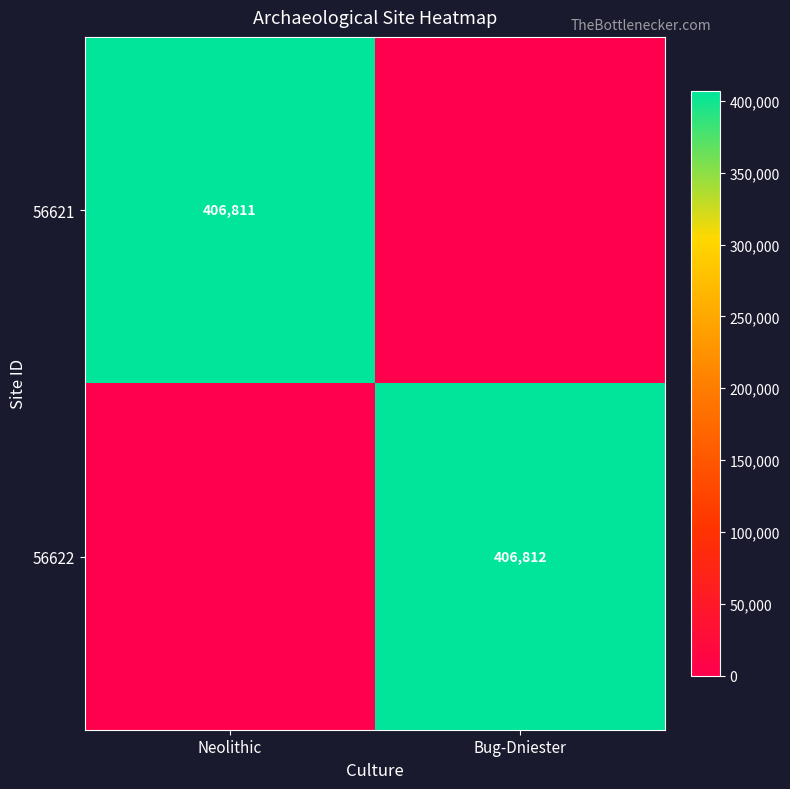

At how many categories does at least one series exceed 9080?

2